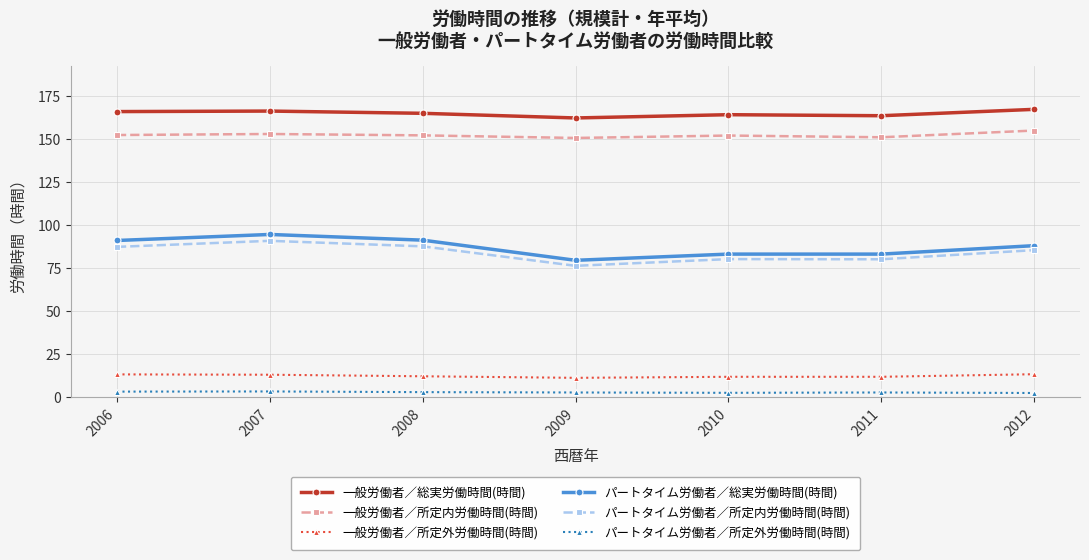

Read the 一般労働者／総実労働時間(時間) value at 2009.

162.2